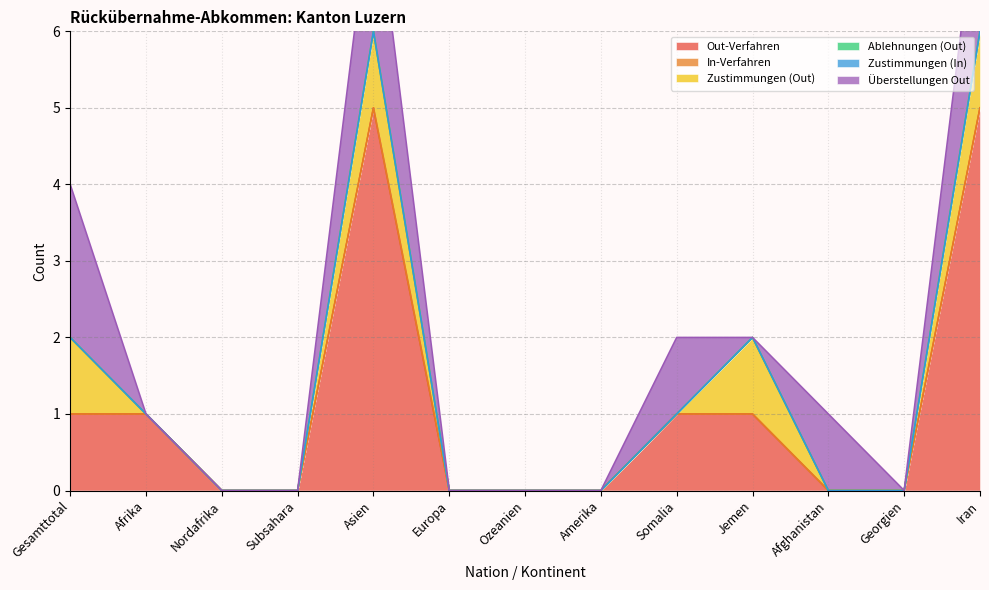

How many lines are shown in the chart?

6